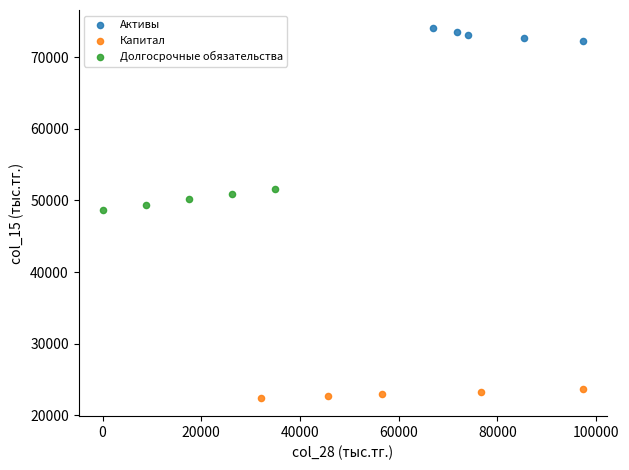

Which series reaches the minimum Y coordinate?

Капитал